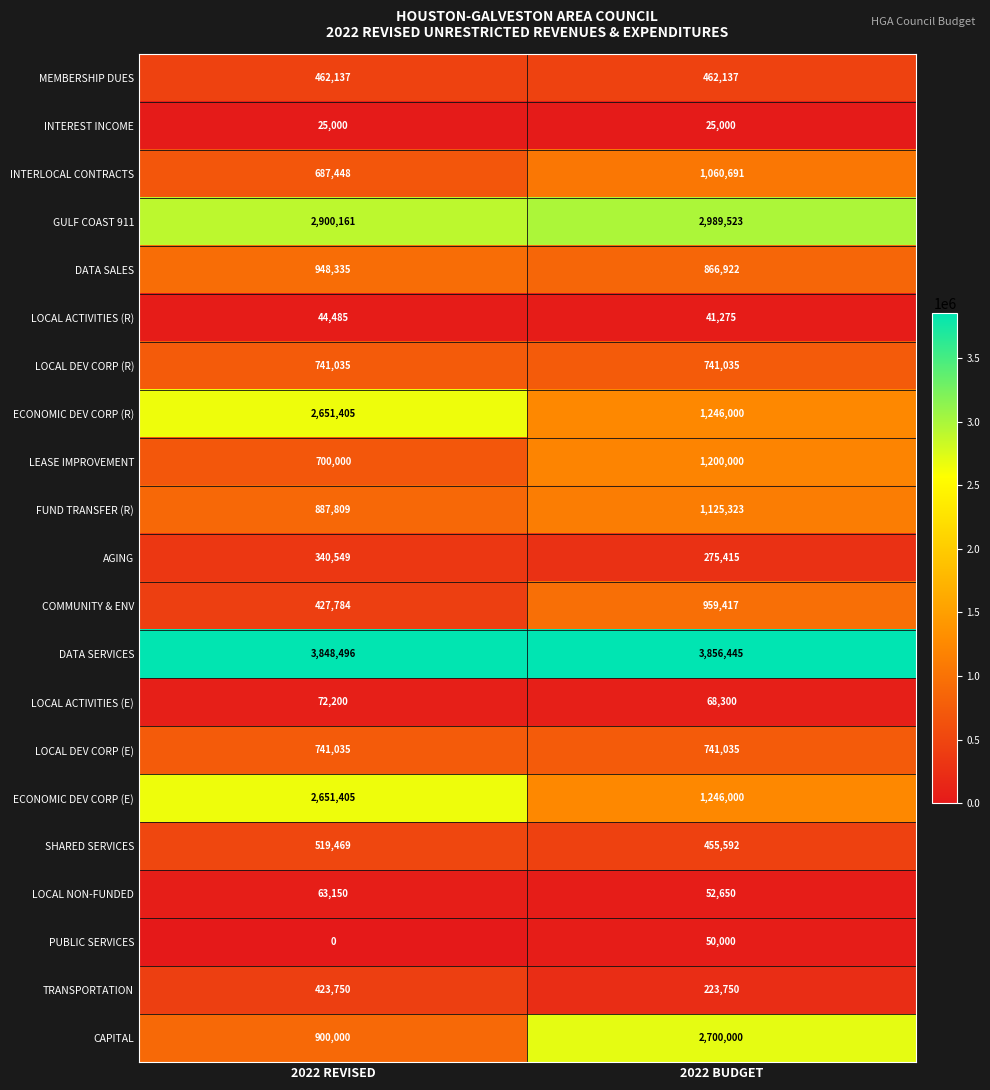

List the labels in order of PUBLIC SERVICES value, largest first.

2022 BUDGET, 2022 REVISED